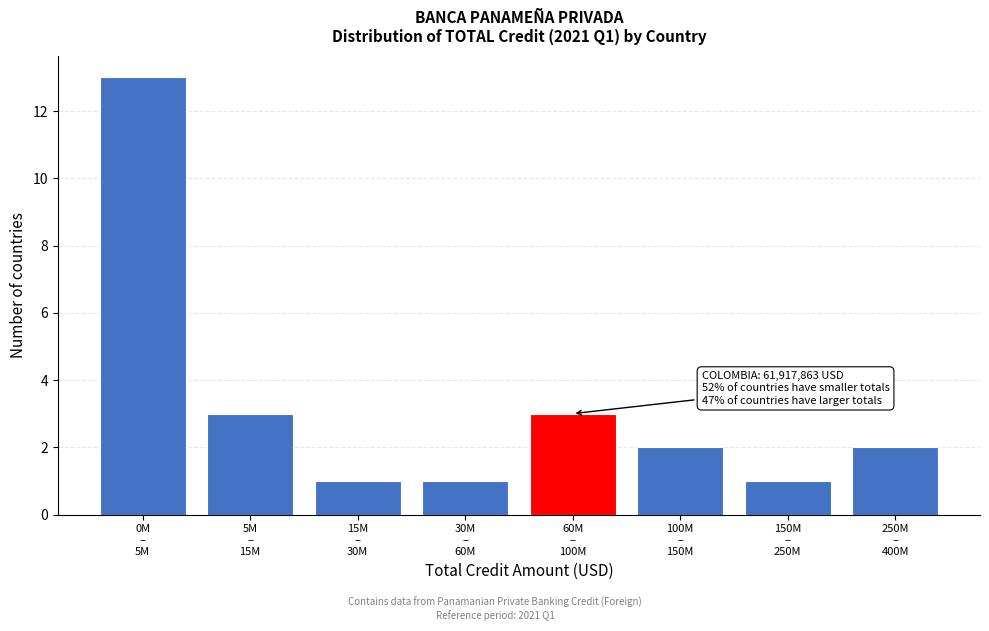

Reading left to right, what are all the values shown in this chart?

13	3	1	1	3	2	1	2